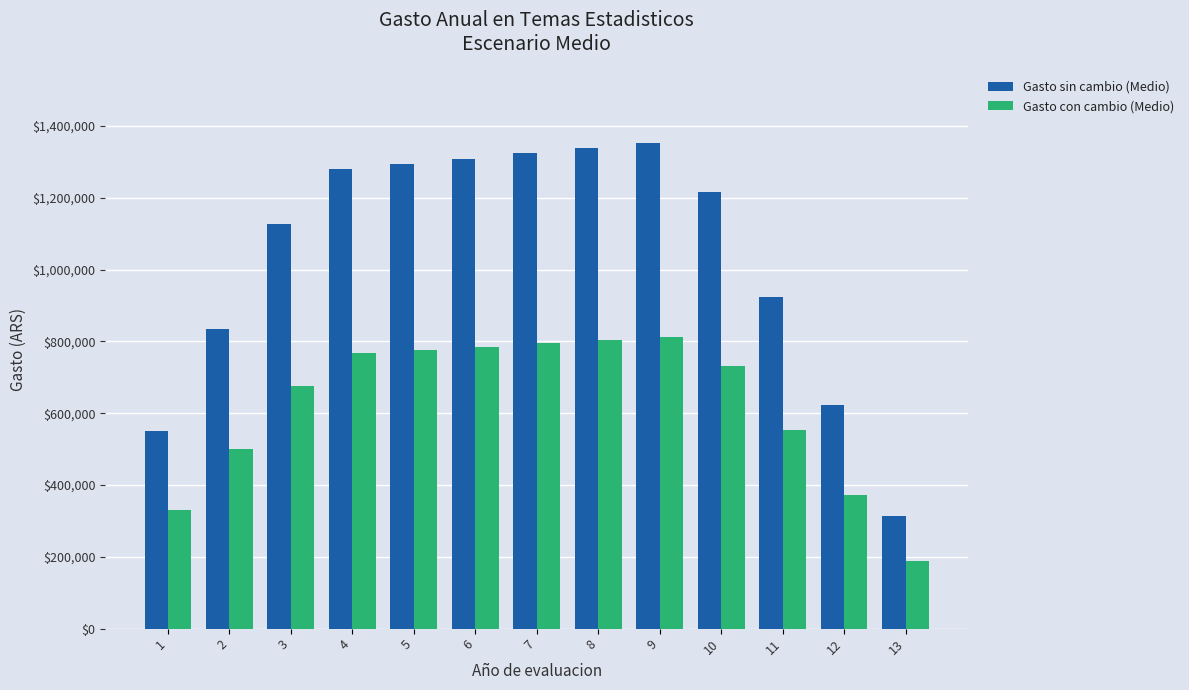

Which series has the largest total across all categories?

Gasto sin cambio (Medio)